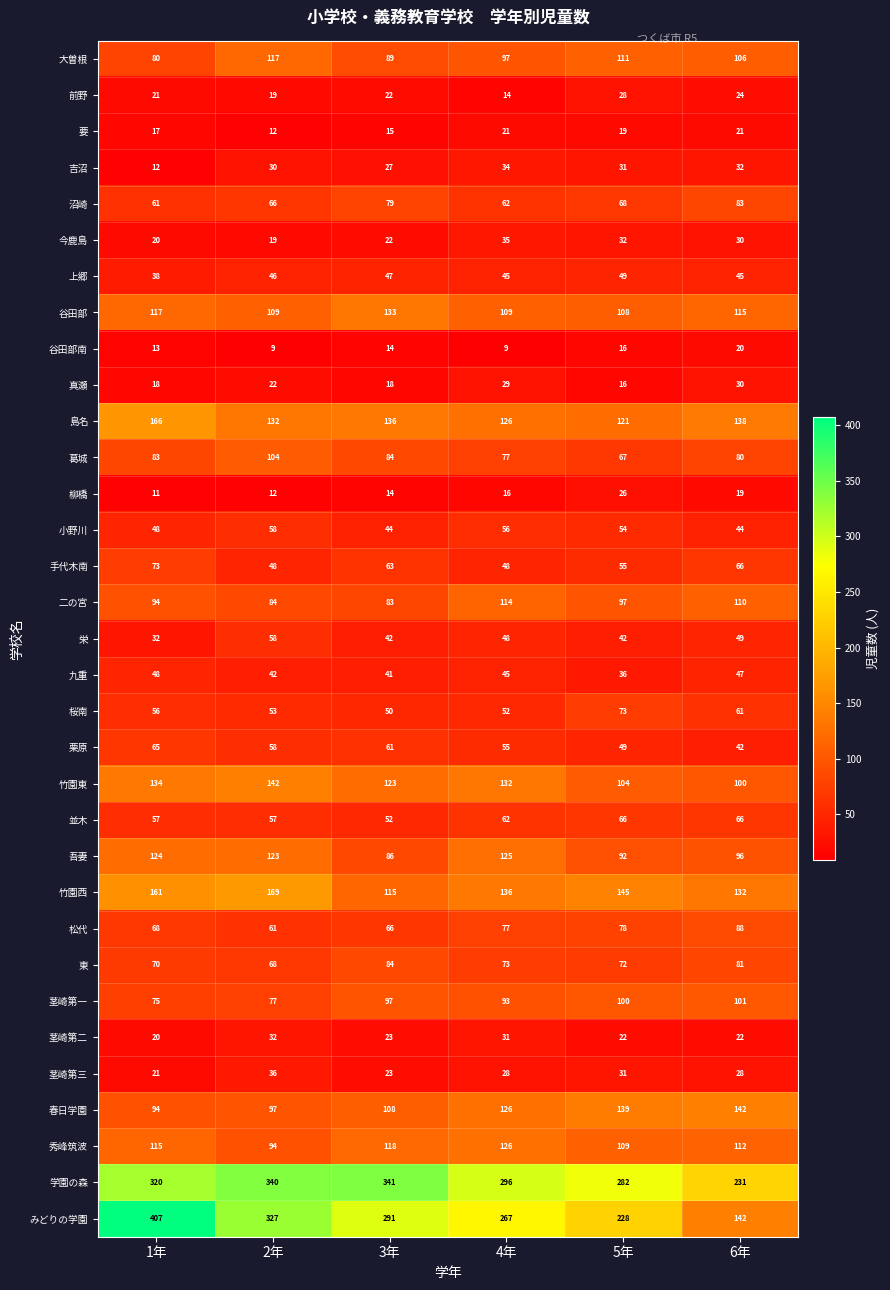

What value does the 沼崎 series have at 5年, to the nearest 5?

70